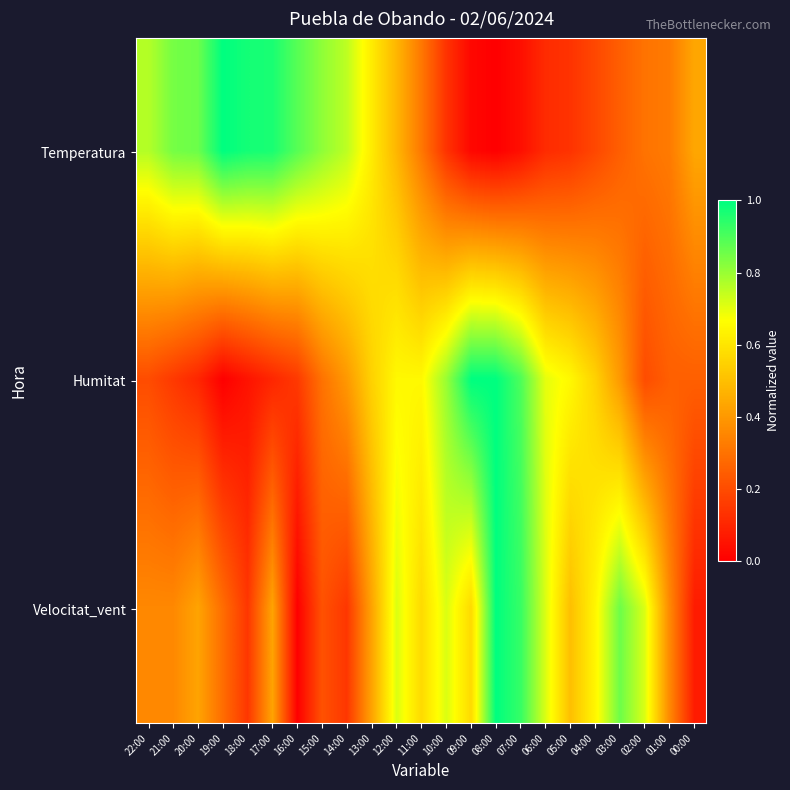

Reading right to left, transcribe all the data shown in this chart.

Temperatura: 00:00=0.4	01:00=0.3	02:00=0.3	03:00=0.2	04:00=0.2	05:00=0.1	06:00=0.1	07:00=0.0	08:00=0.0	09:00=0.0	10:00=0.1	11:00=0.3	12:00=0.5	13:00=0.6	14:00=0.8	15:00=0.8	16:00=0.9	17:00=1.0	18:00=1.0	19:00=1.0	20:00=0.9	21:00=0.8	22:00=0.8
Humitat: 00:00=0.2	01:00=0.2	02:00=0.2	03:00=0.4	04:00=0.6	05:00=0.7	06:00=0.7	07:00=0.9	08:00=1.0	09:00=1.0	10:00=0.8	11:00=0.7	12:00=0.7	13:00=0.6	14:00=0.4	15:00=0.3	16:00=0.1	17:00=0.1	18:00=0.1	19:00=0.0	20:00=0.1	21:00=0.1	22:00=0.2
Velocitat_vent: 00:00=0.1	01:00=0.4	02:00=0.7	03:00=0.9	04:00=0.6	05:00=0.5	06:00=0.7	07:00=0.9	08:00=1.0	09:00=0.6	10:00=0.7	11:00=0.6	12:00=0.7	13:00=0.4	14:00=0.1	15:00=0.2	16:00=0.0	17:00=0.4	18:00=0.1	19:00=0.3	20:00=0.4	21:00=0.4	22:00=0.4